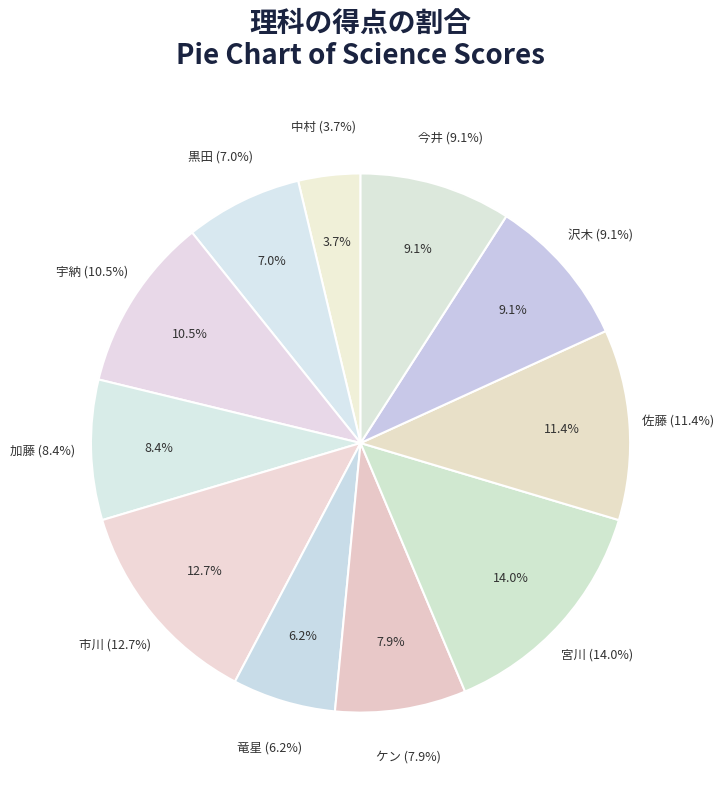

Between 宇納 and 宮川, which is larger?

宮川